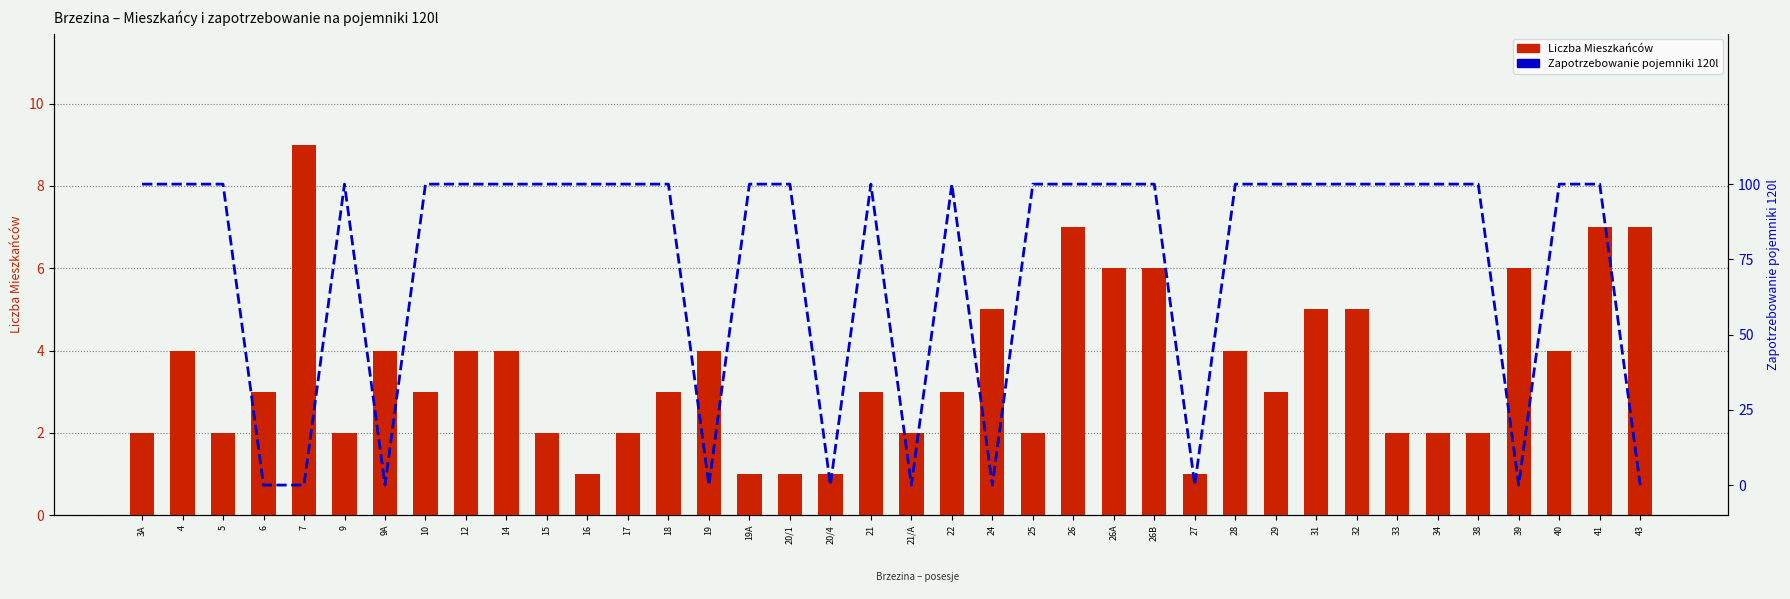

At how many categories does at least one series exceed 8?

1